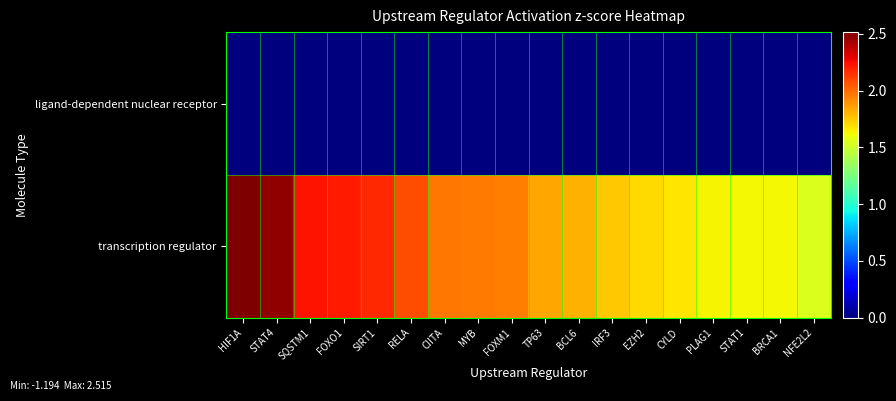

Between STAT1 and FOXM1, which is larger?

STAT1